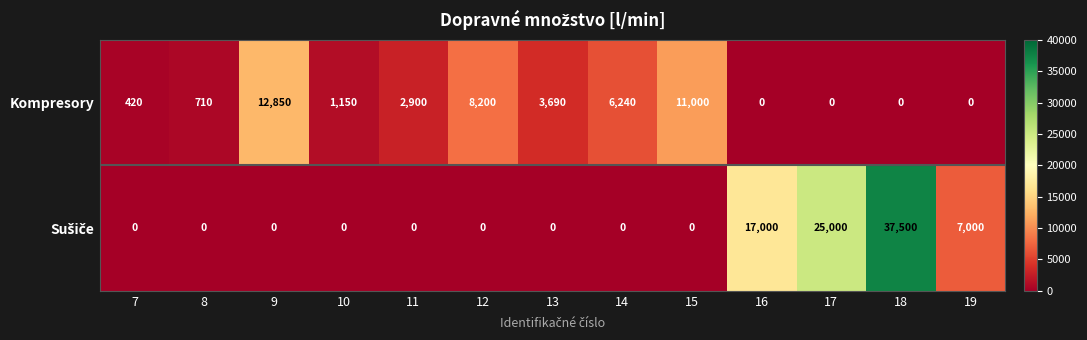

Is it true that Kompresory equals 11000 at 15?

True